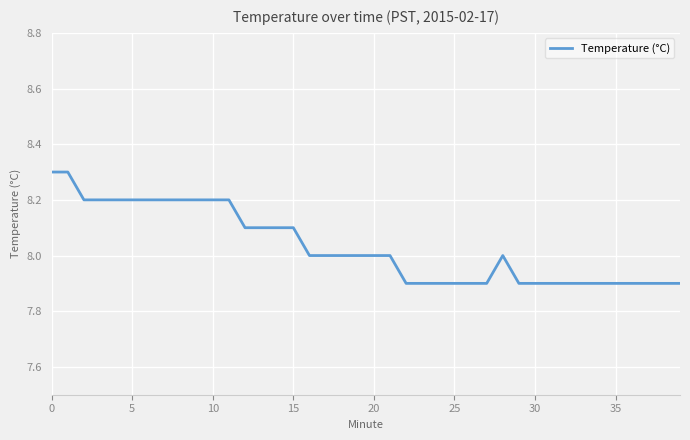

What is the greatest value displayed?

8.3